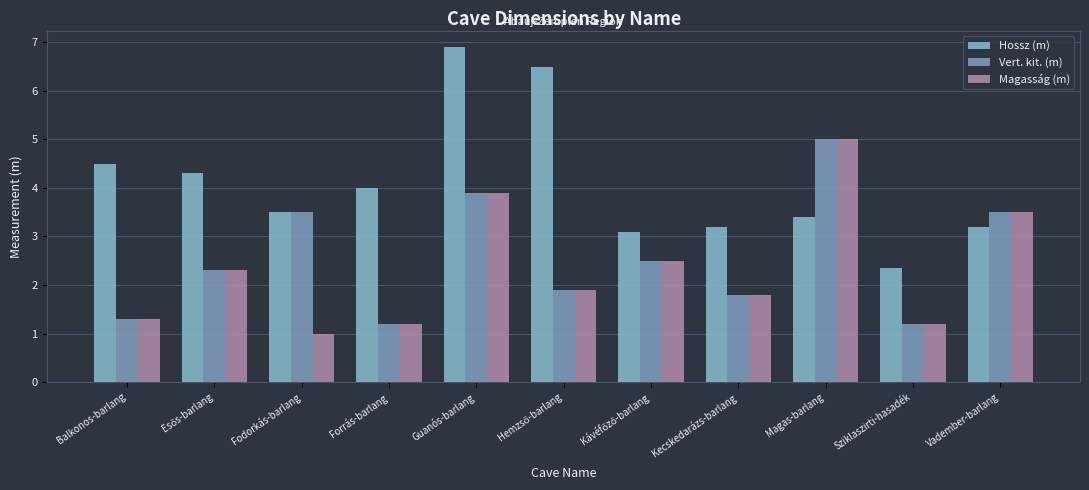

List the labels in order of Hossz (m) value, smallest first.

Sziklaszirti-hasadék, Kávéfőző-barlang, Kecskedarázs-barlang, Vadember-barlang, Magas-barlang, Fodorkás-barlang, Forrás-barlang, Esős-barlang, Balkonos-barlang, Hemzső-barlang, Guanós-barlang